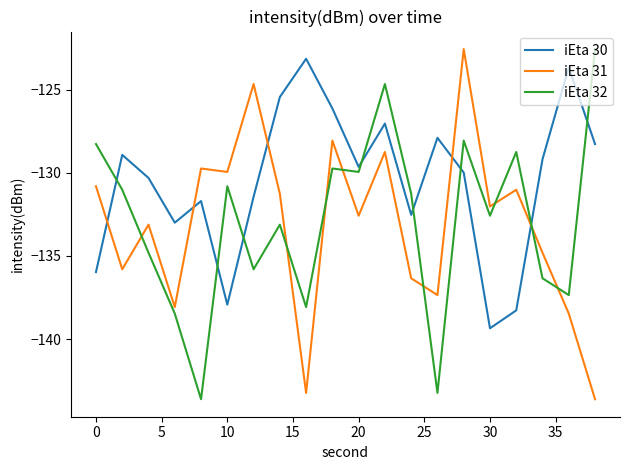

What is the average value of the iEta 30 series?

-130.5